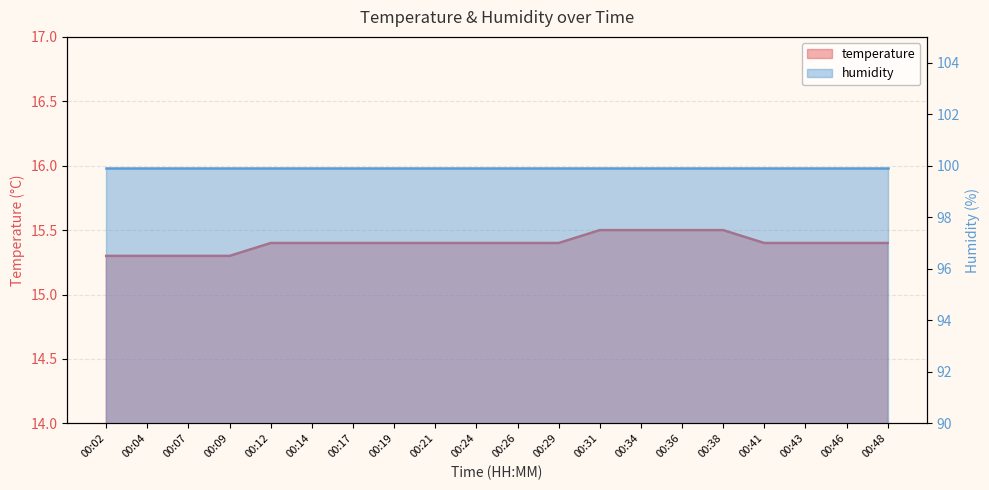

What is the sum of the values at 00:24 and 00:46?

30.8